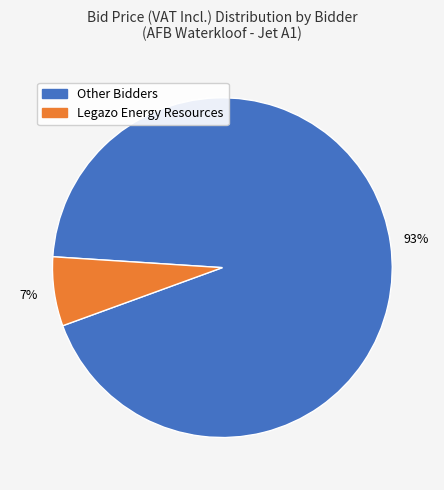

To the nearest percent, what is the average slice percentage?

50%